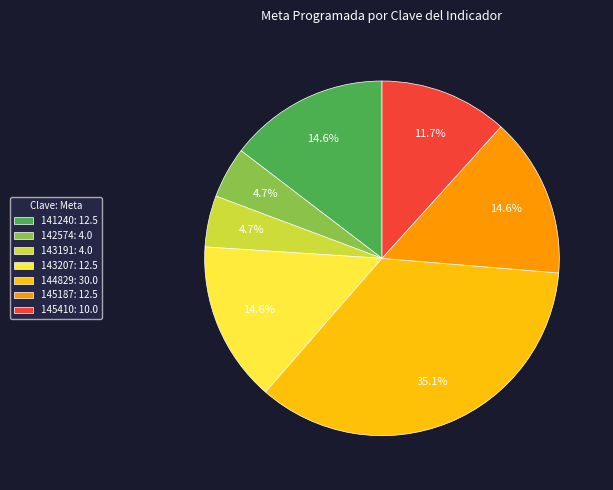

Does 143207 account for over 50% of the chart?

No